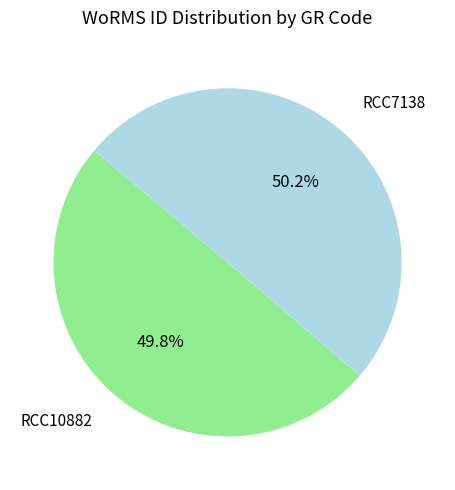

How many segments does this pie chart have?

2